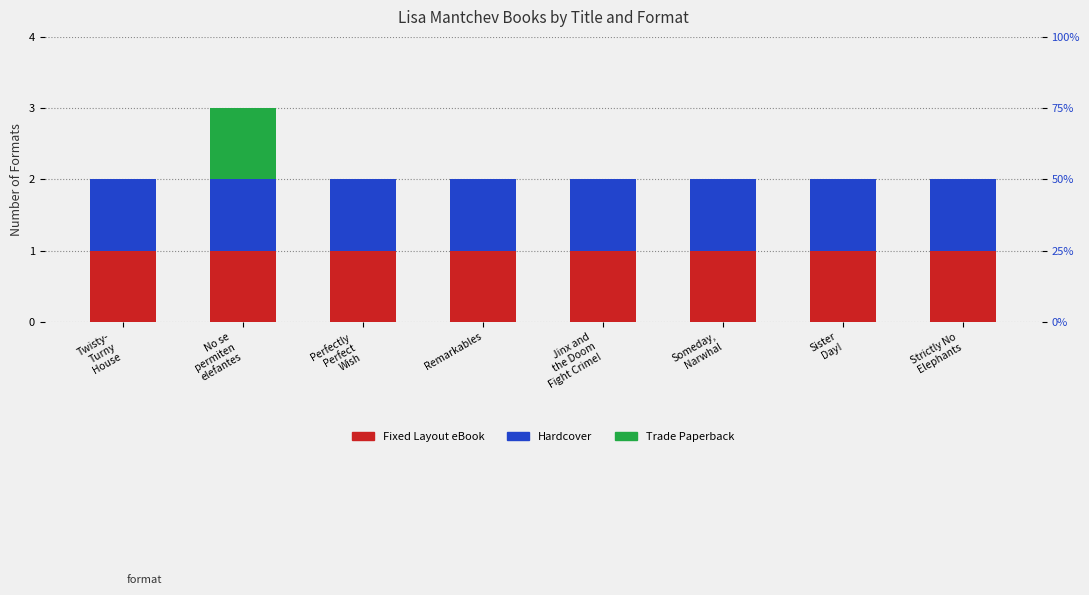

What are all the series names shown in the legend?

Fixed Layout eBook, Hardcover, Trade Paperback